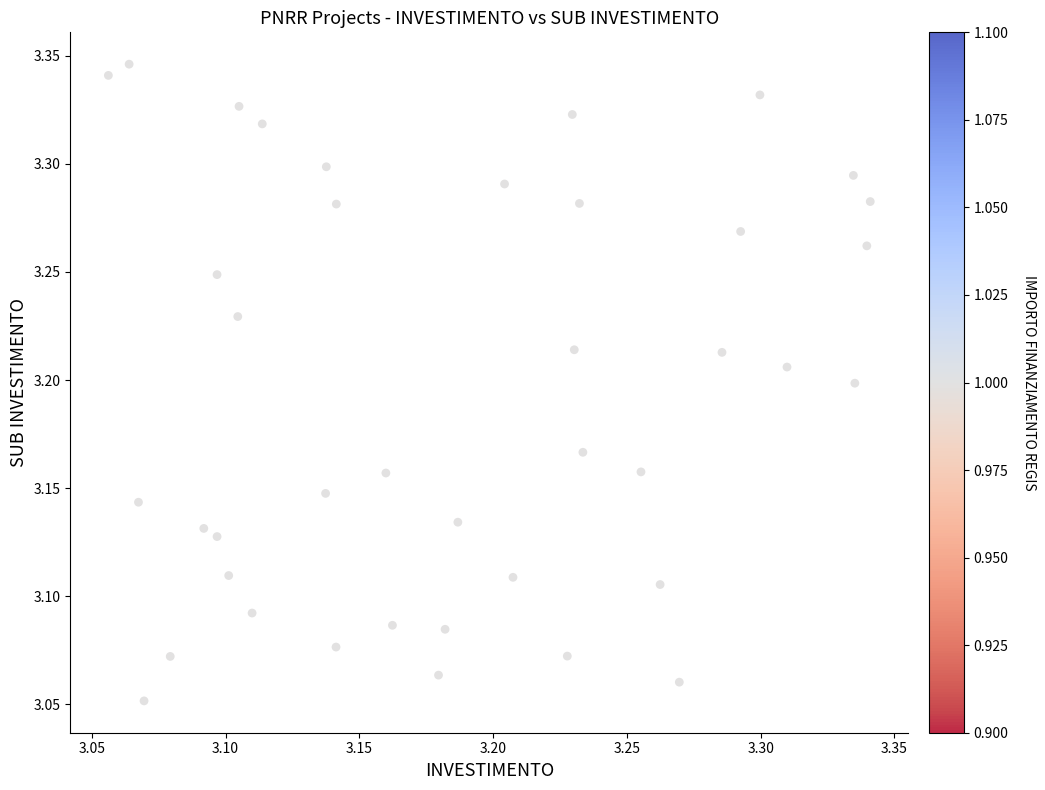

What is the range of Y values (max minus min)?

0.3